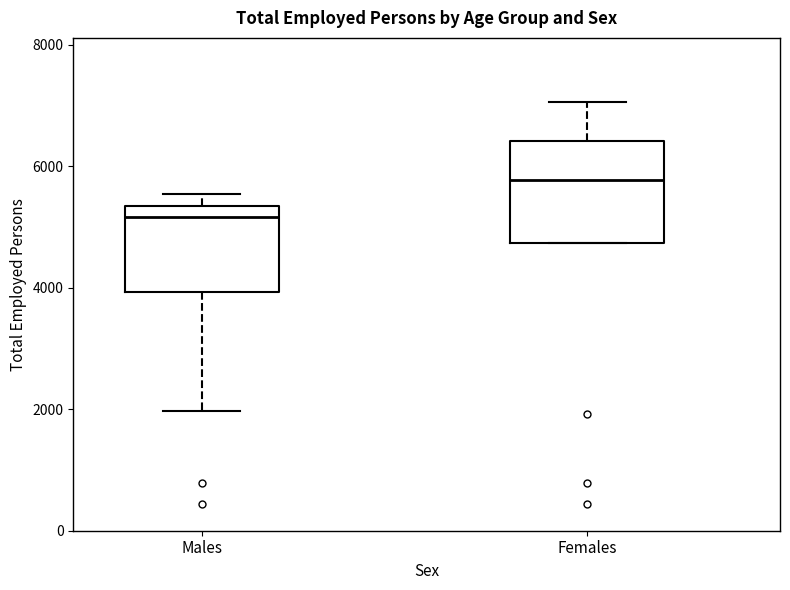

Where does the median line of the box for Males sit on the y-axis? The values are not printed on the chart, so give them approximately, as read against the axis.

5200